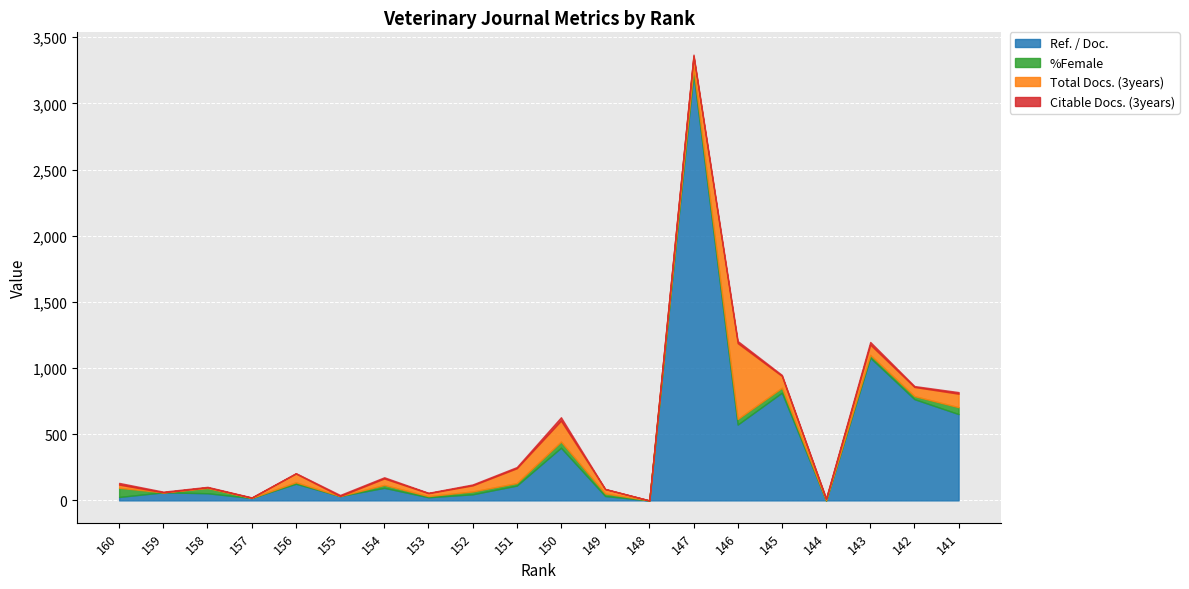

Rank the series by their maximum value, from highest to lowest.

Ref. / Doc., Total Docs. (3years), %Female, Citable Docs. (3years)